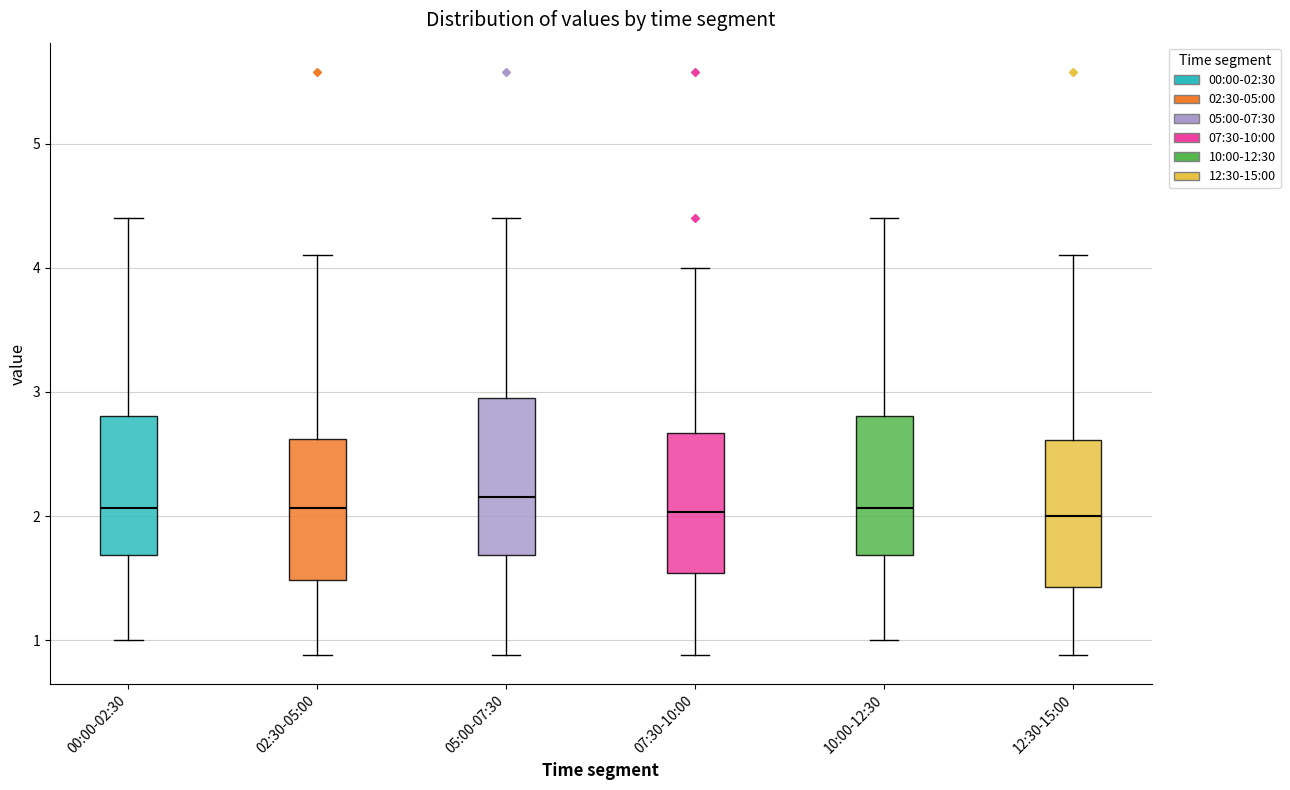

Reading left to right, read every box against the y-axis: the position of its median line, the range the box covers, and the ends of its whiskers. The values are not printed on the chart, so give them approximately, as read against the axis.

00:00-02:30: median 2.1, box 1.7 to 2.8, whiskers 1.0 to 4.4
02:30-05:00: median 2.1, box 1.5 to 2.6, whiskers 0.9 to 4.1
05:00-07:30: median 2.2, box 1.7 to 3.0, whiskers 0.9 to 4.4
07:30-10:00: median 2.0, box 1.5 to 2.7, whiskers 0.9 to 4.0
10:00-12:30: median 2.1, box 1.7 to 2.8, whiskers 1.0 to 4.4
12:30-15:00: median 2.0, box 1.4 to 2.6, whiskers 0.9 to 4.1